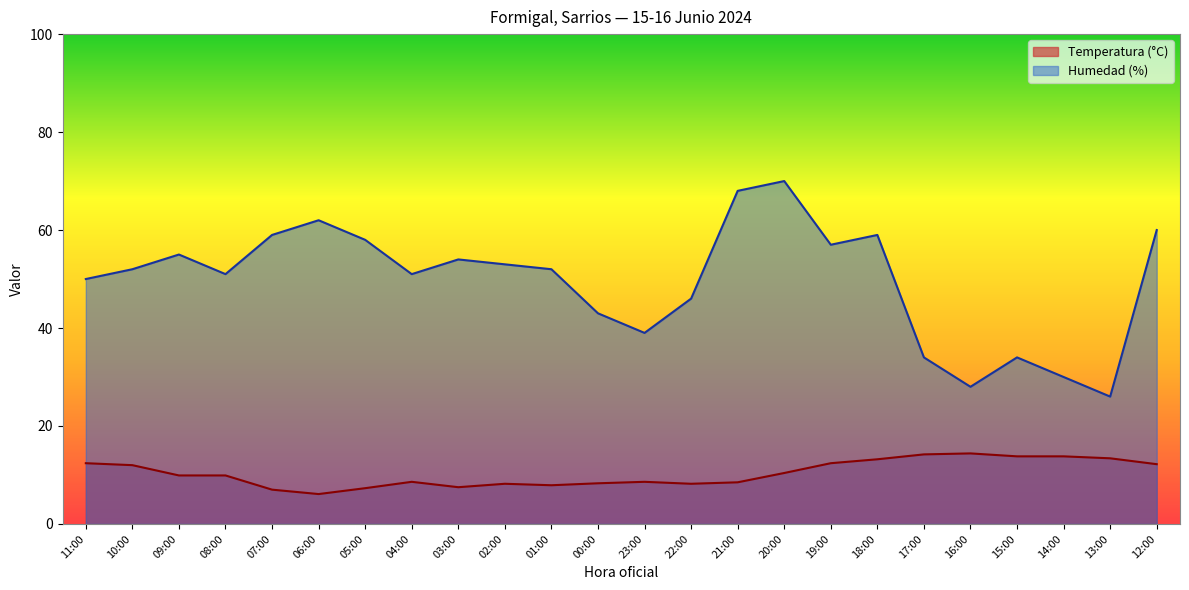

Reading left to right, transcribe all the data shown in this chart.

Temperatura (°C): 12.4	12.0	9.9	9.9	7.0	6.1	7.3	8.6	7.5	8.2	7.9	8.3	8.6	8.2	8.5	10.4	12.4	13.2	14.2	14.4	13.8	13.8	13.4	12.2
Humedad (%): 50.0	52.0	55.0	51.0	59.0	62.0	58.0	51.0	54.0	53.0	52.0	43.0	39.0	46.0	68.0	70.0	57.0	59.0	34.0	28.0	34.0	30.0	26.0	60.0